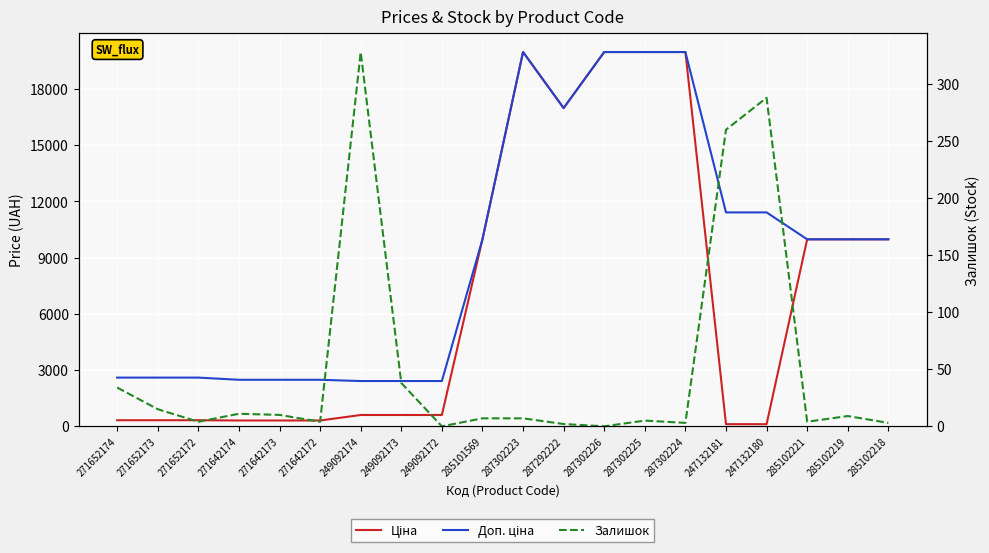

Is it true that Ціна equals 19964.2 at 287302225?

True